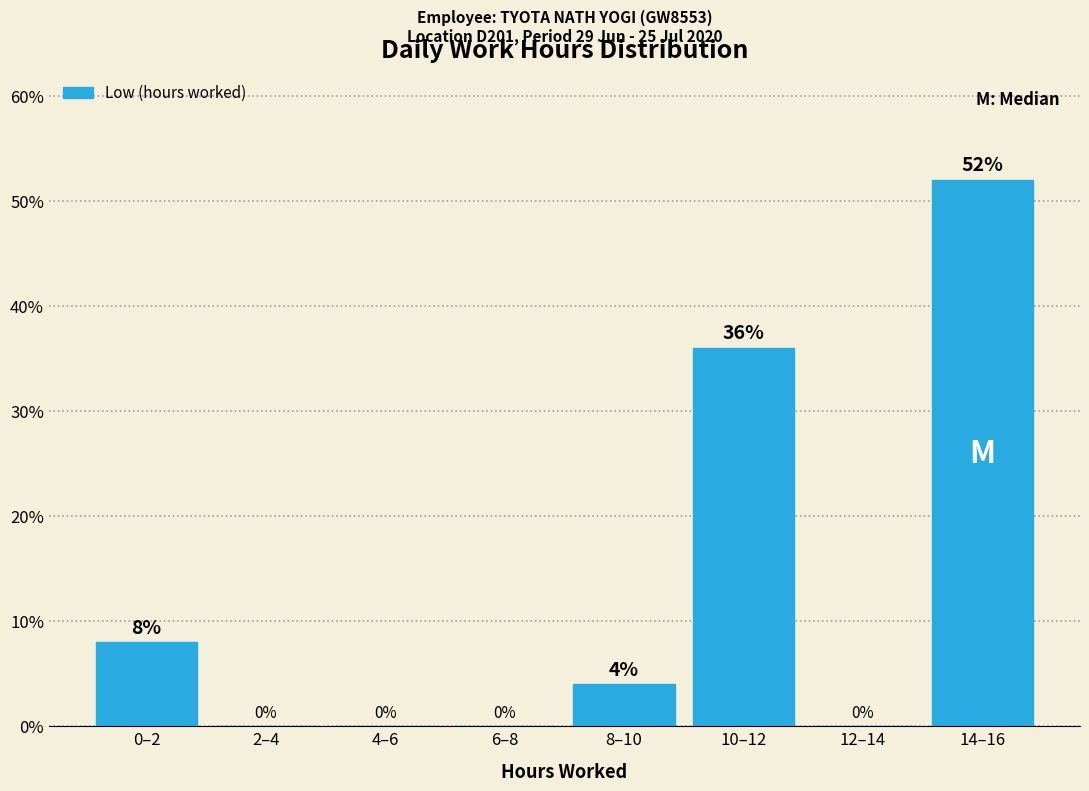

Reading right to left, extract all data points from this chart.

14–16=52	12–14=0	10–12=36	8–10=4	6–8=0	4–6=0	2–4=0	0–2=8